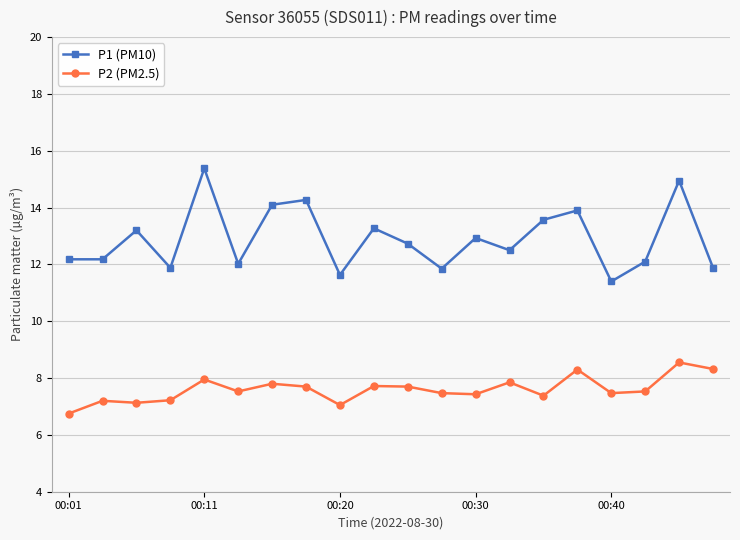

What is the difference between the maximum and minimum values in the P1 (PM10) series?

4.0